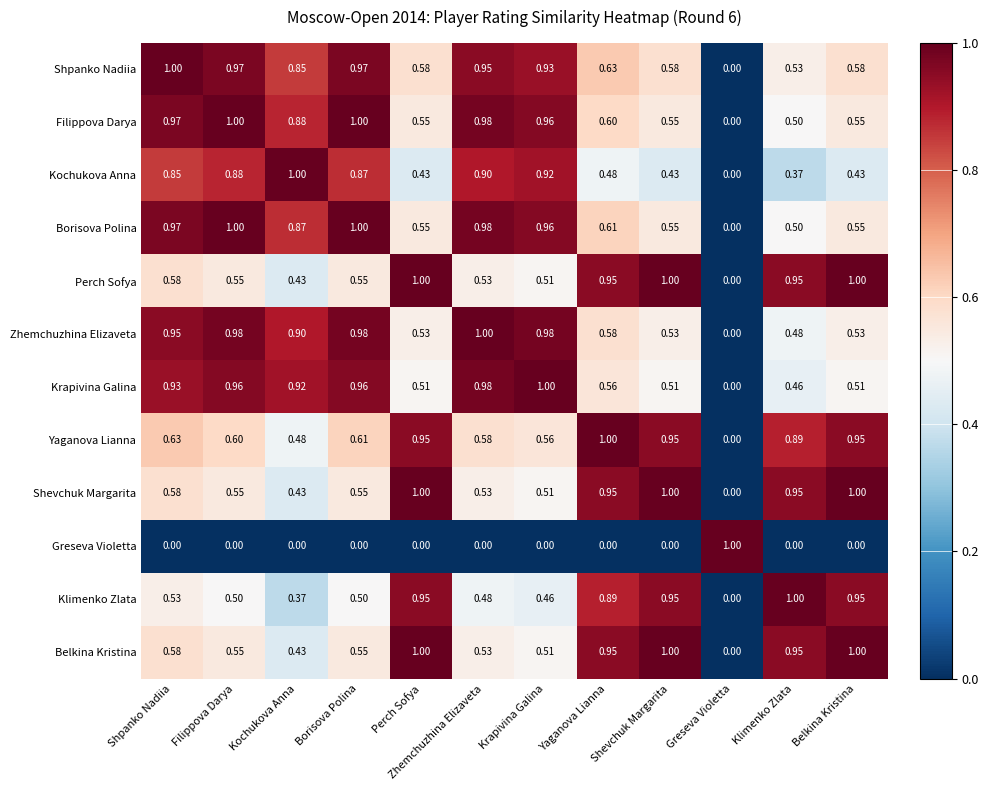

Is the value of Borisova Polina at Yaganova Lianna greater than the value of Yaganova Lianna at Perch Sofya?

No